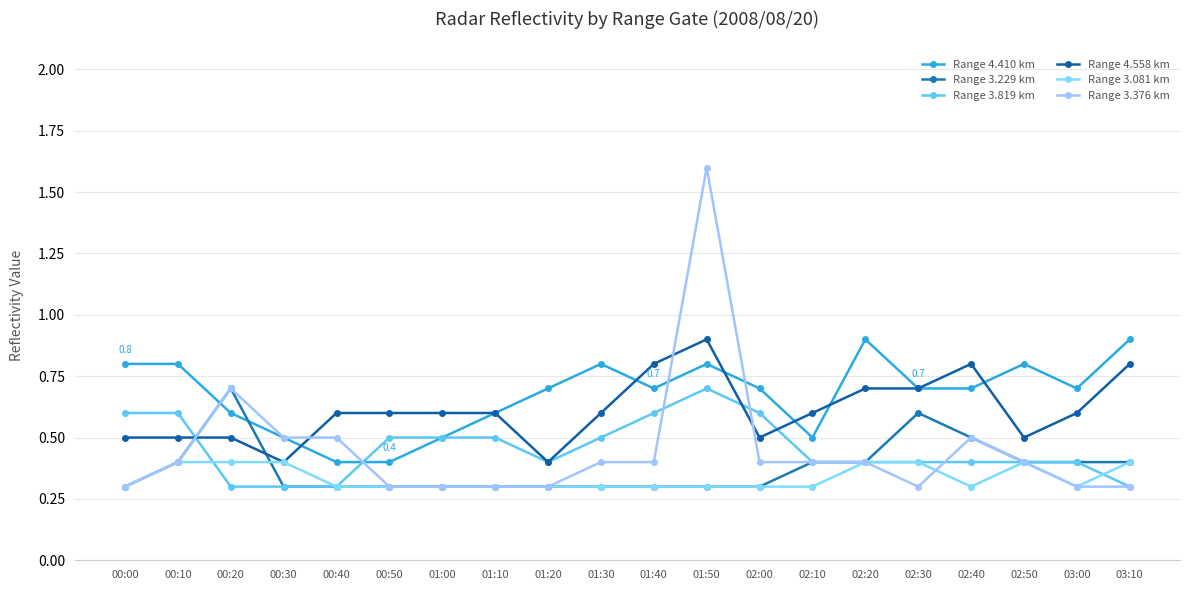

What are all the series names shown in the legend?

Range 4.410 km, Range 3.229 km, Range 3.819 km, Range 4.558 km, Range 3.081 km, Range 3.376 km